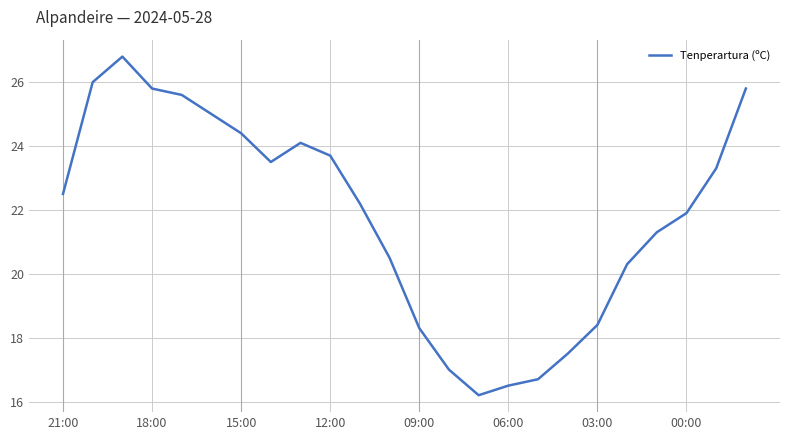

What is the average value?

21.8